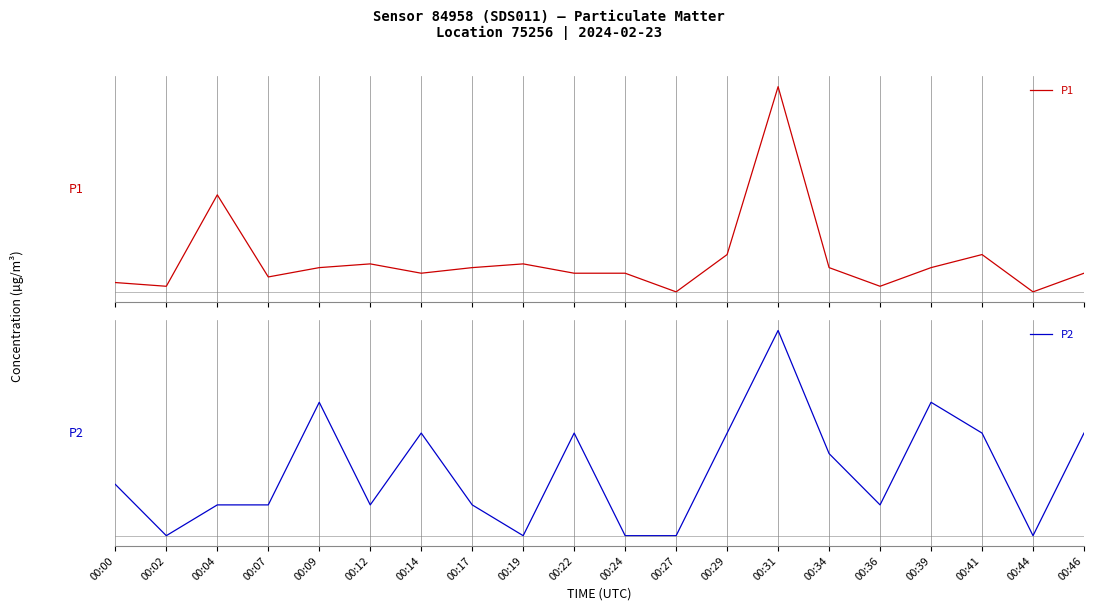

True or false: P2 and P1 cross at least once.

False